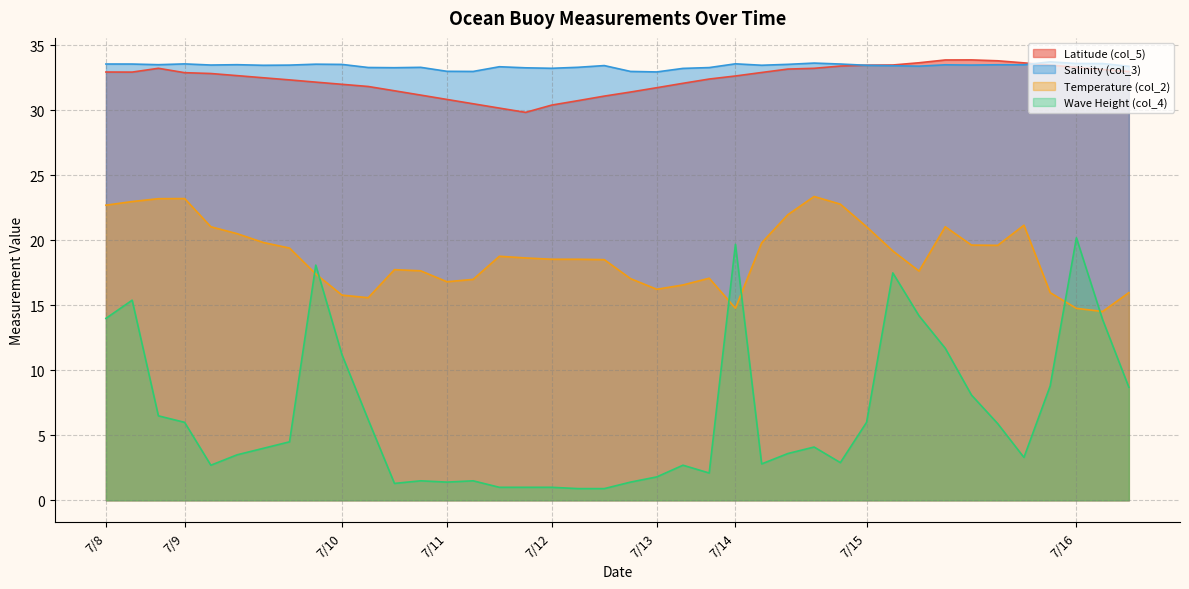

What is the approximate value of Wave Height (col_4) at 7/13?

1.8